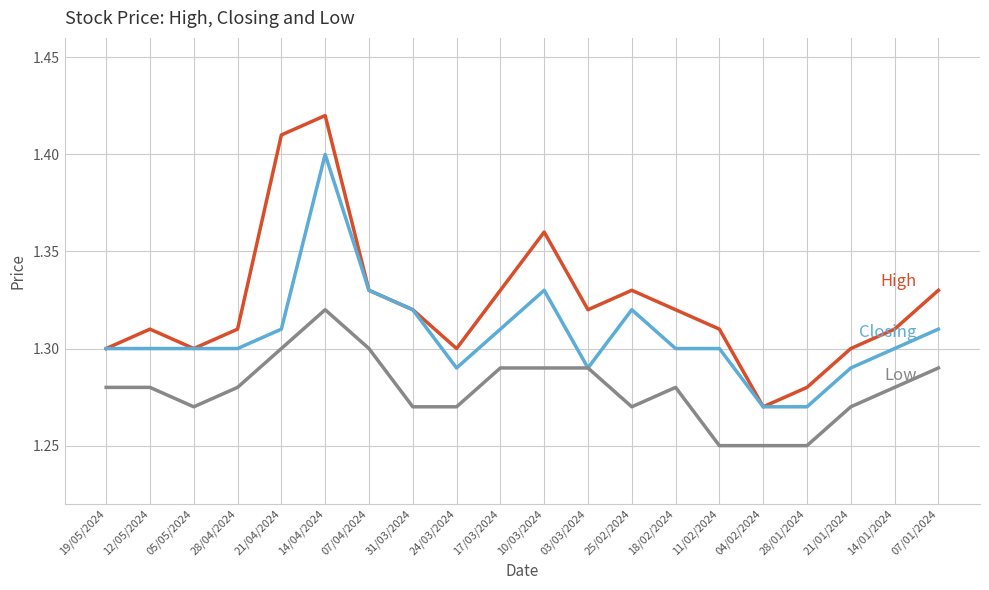

What position from the right is 14/04/2024?

15